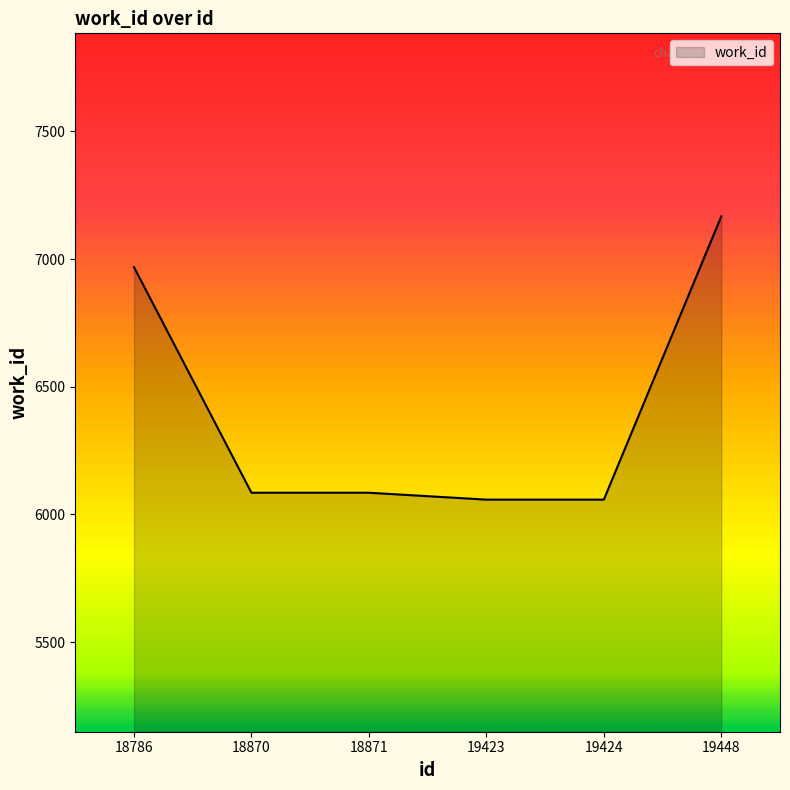

Where is the data nearest to the value 6612?

18786